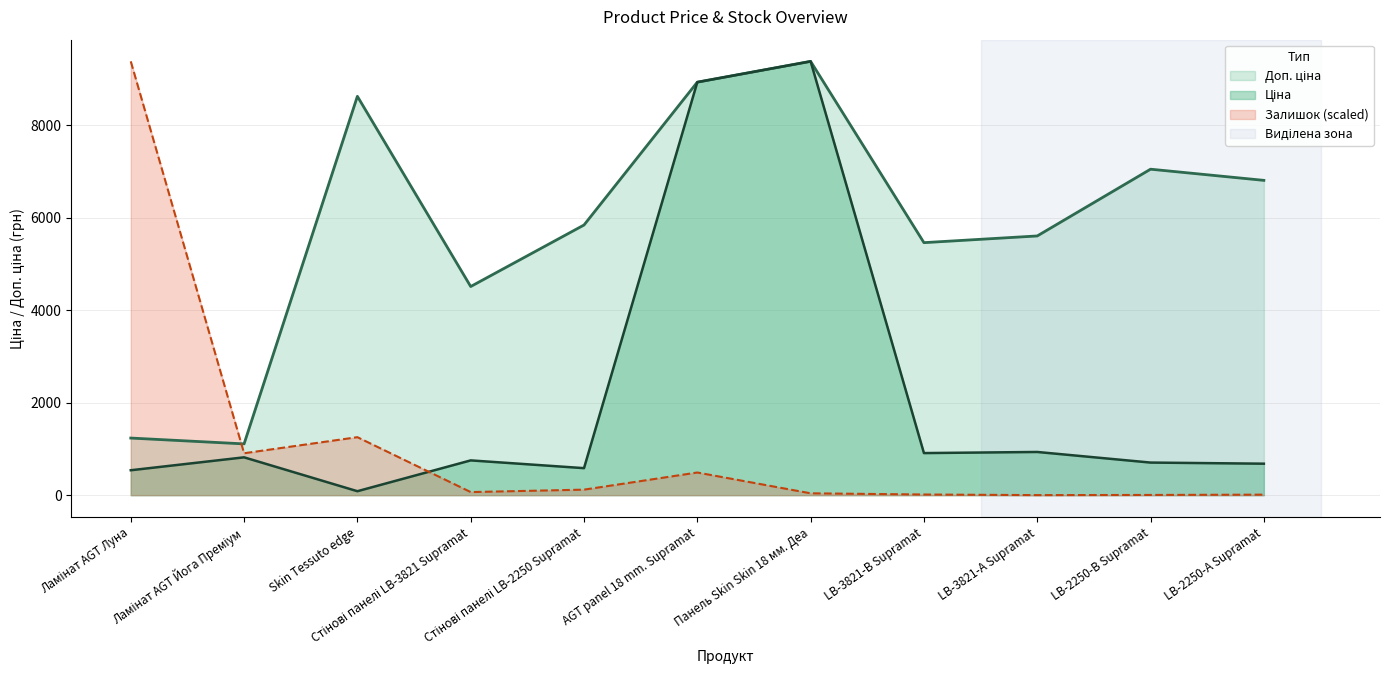

True or false: Залишок has more than 2 points higher than both neighbors.

False